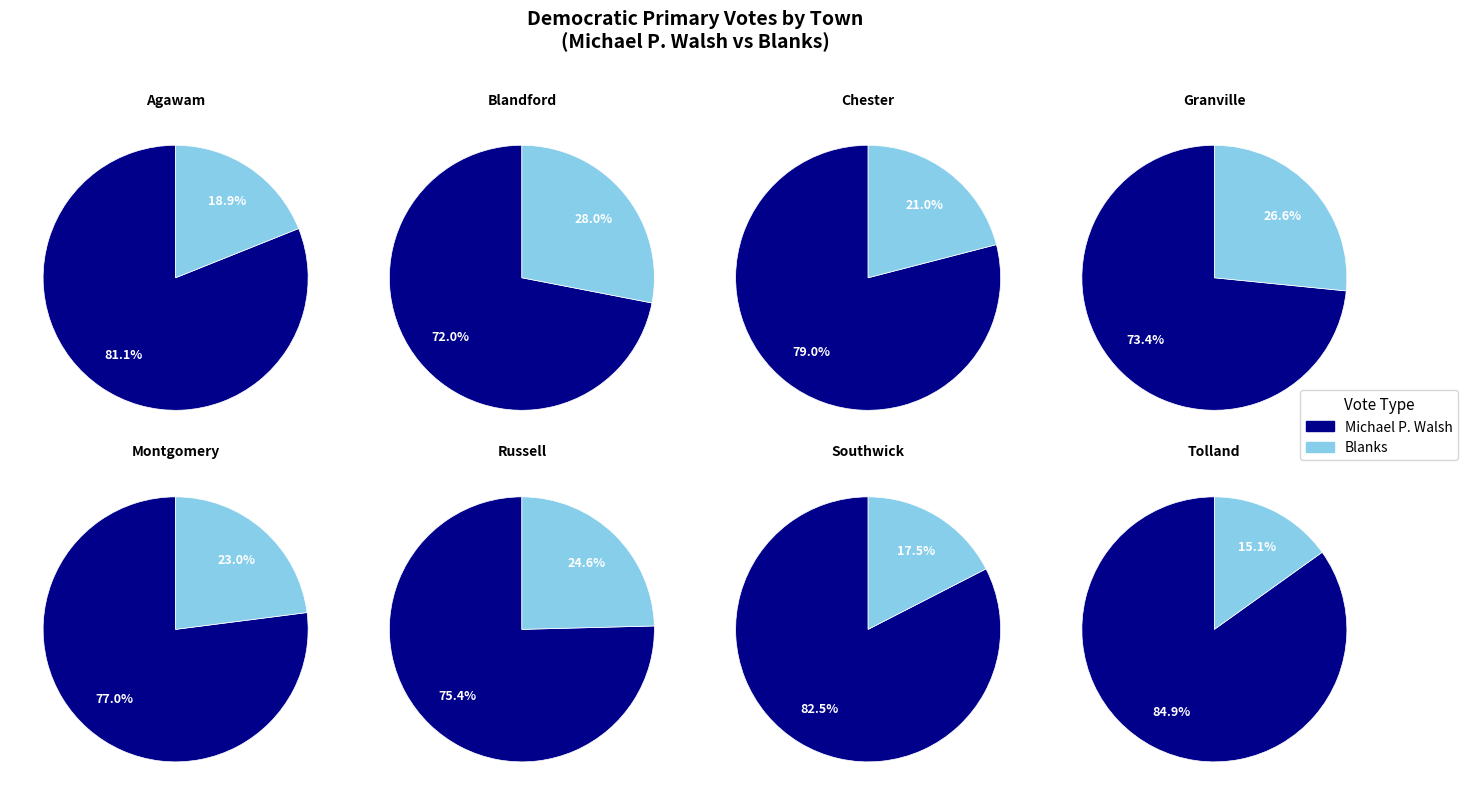

Is 6 the majority of the pie?

No